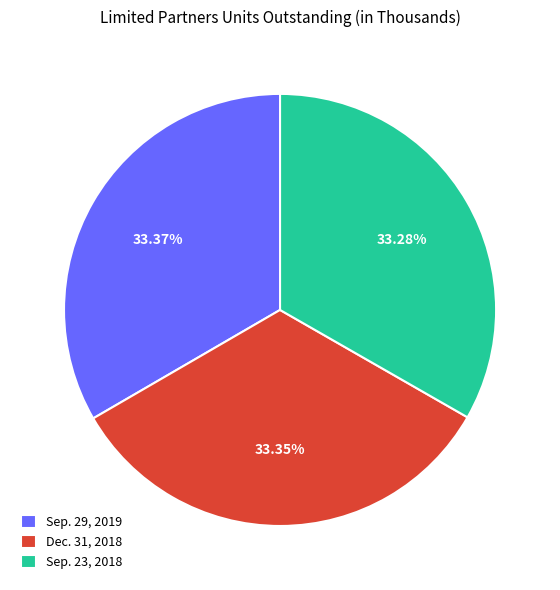

How many segments does this pie chart have?

3